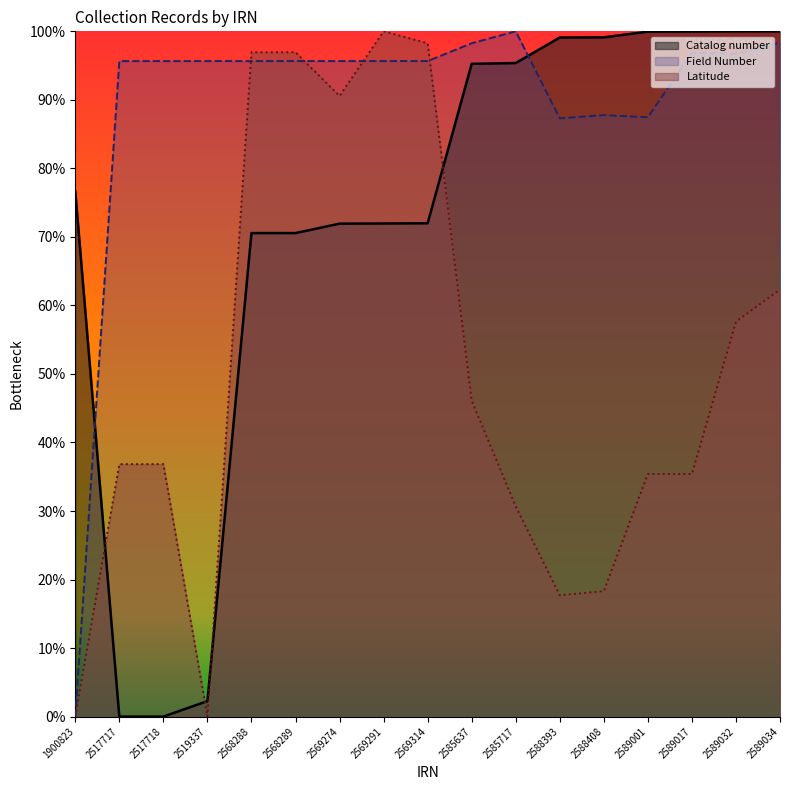

What is the value of the Latitude point at the 12th from the left?

0.2